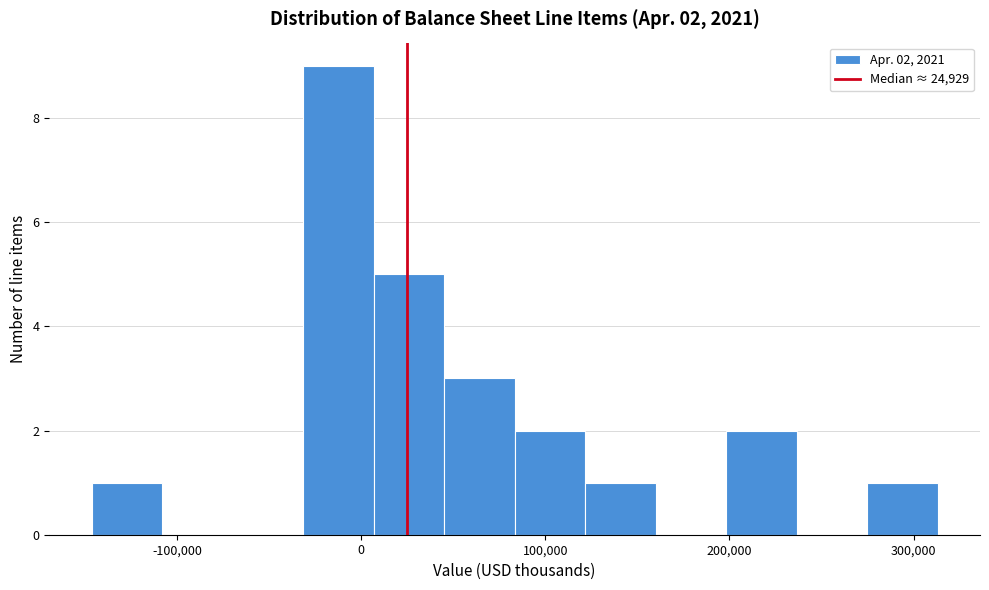

Around what value on the x-axis is the tallest bar? Give the approximate position of its centre, as read against the axis.

-10000